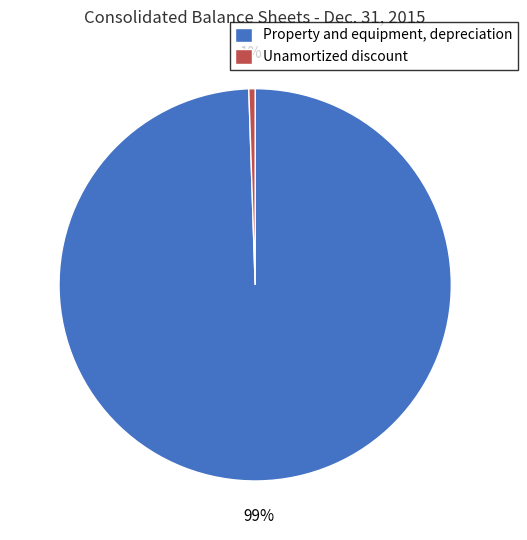

Which category has the smallest portion of the pie?

Unamortized discount